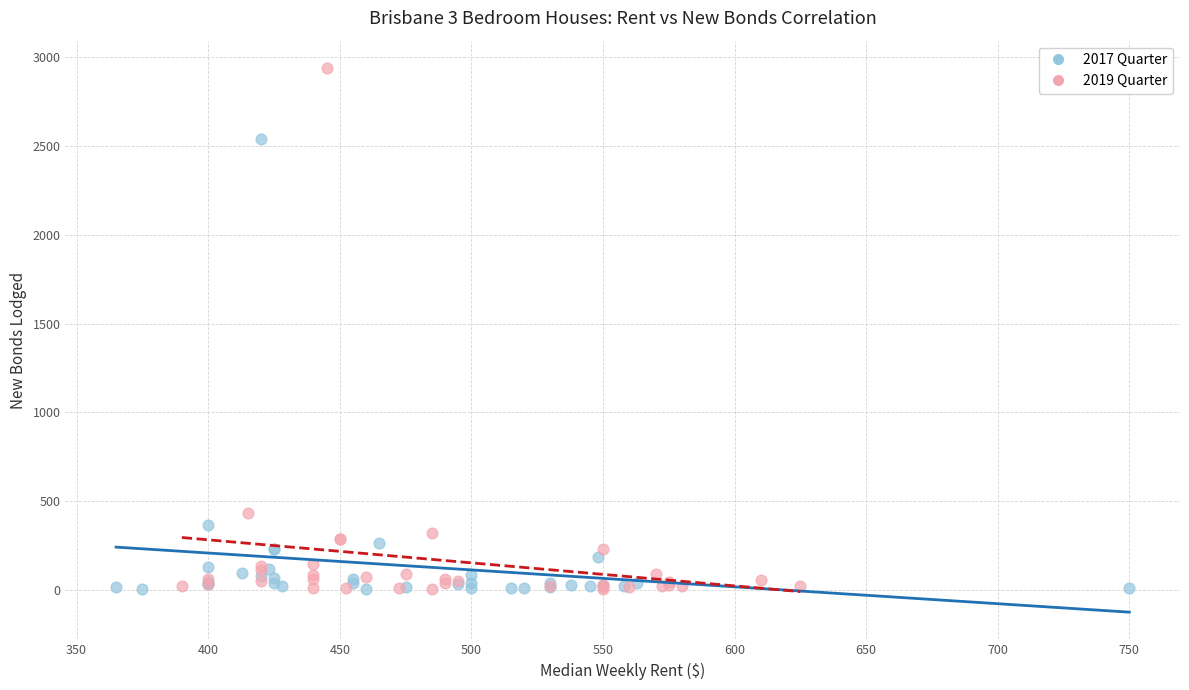

Which series has the largest Y range (max minus min)?

2019 Quarter